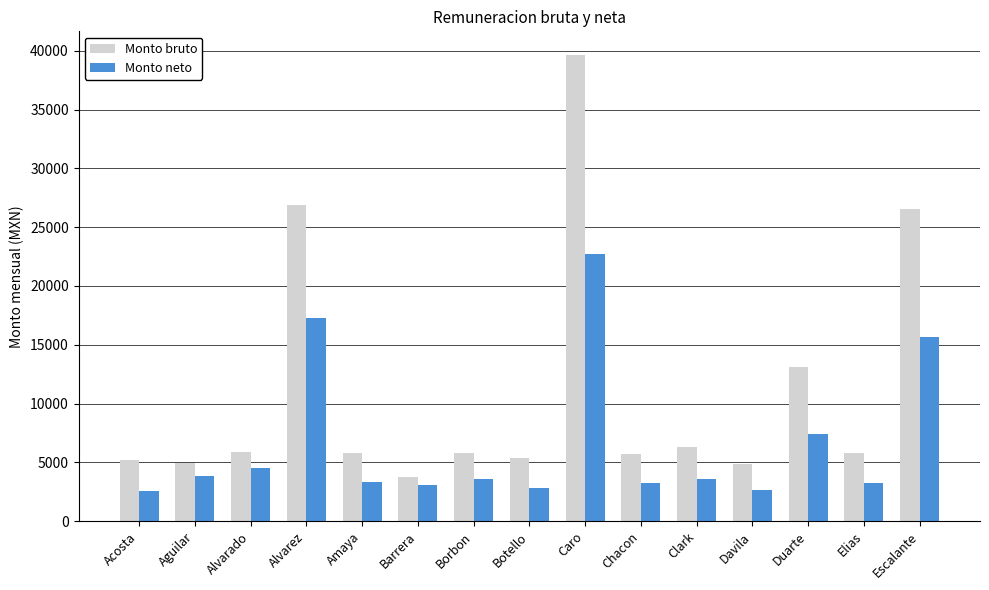

True or false: Monto bruto has a value of 9142.8 at Alvarez.

False